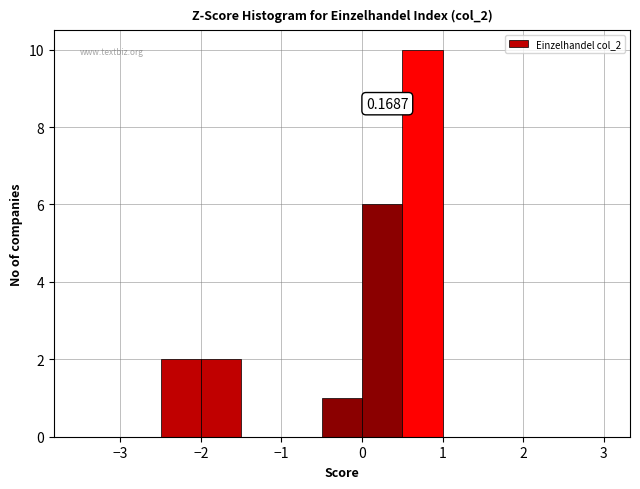

Over which range of the x-axis is the bar tallest?

0.5 to 1.0